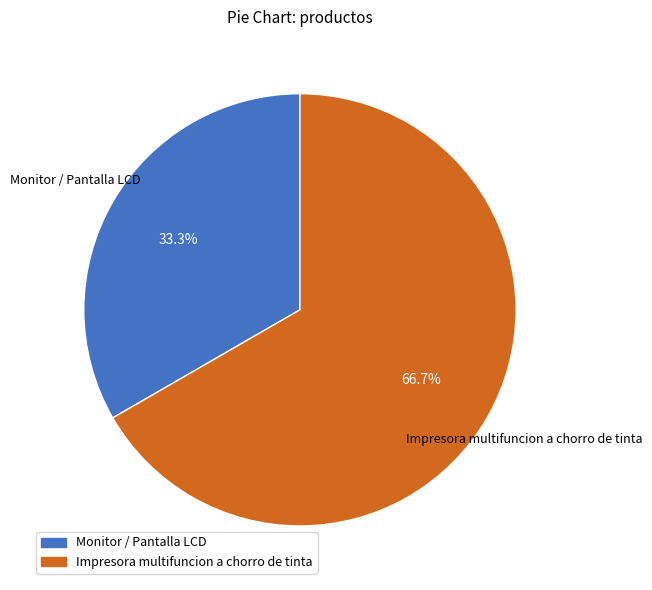

What percentage is the Monitor / Pantalla LCD slice, to the nearest percent?

33%